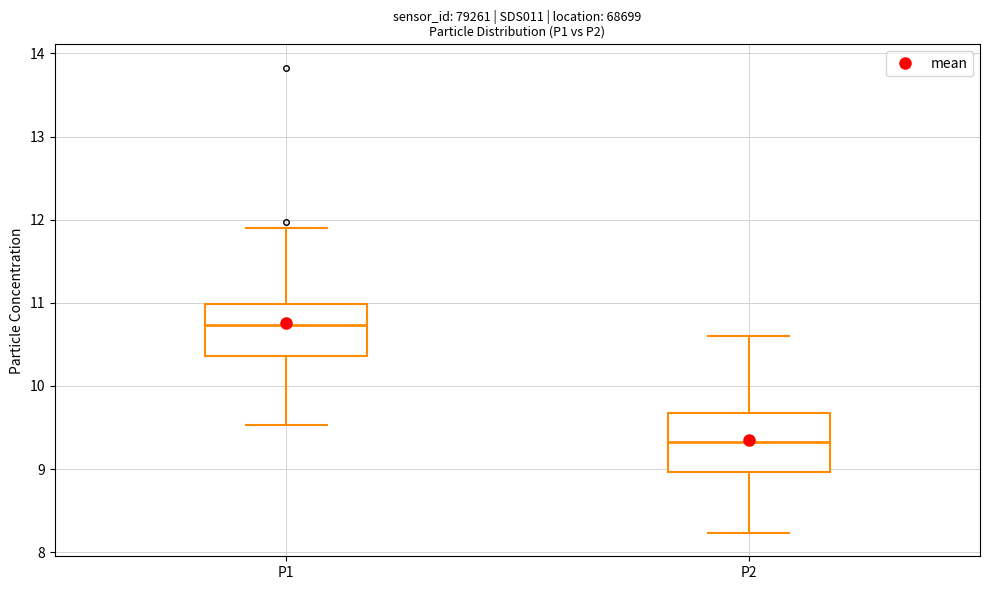

Reading left to right, transcribe this box plot: for each box, give where its median line is, the range the box spans, and where its two whiskers end, as read against the y-axis. The values are not printed on the chart, so give them approximately, as read against the axis.

P1: median 10.7, box 10.4 to 11.0, whiskers 9.5 to 11.9
P2: median 9.3, box 9.0 to 9.7, whiskers 8.2 to 10.6